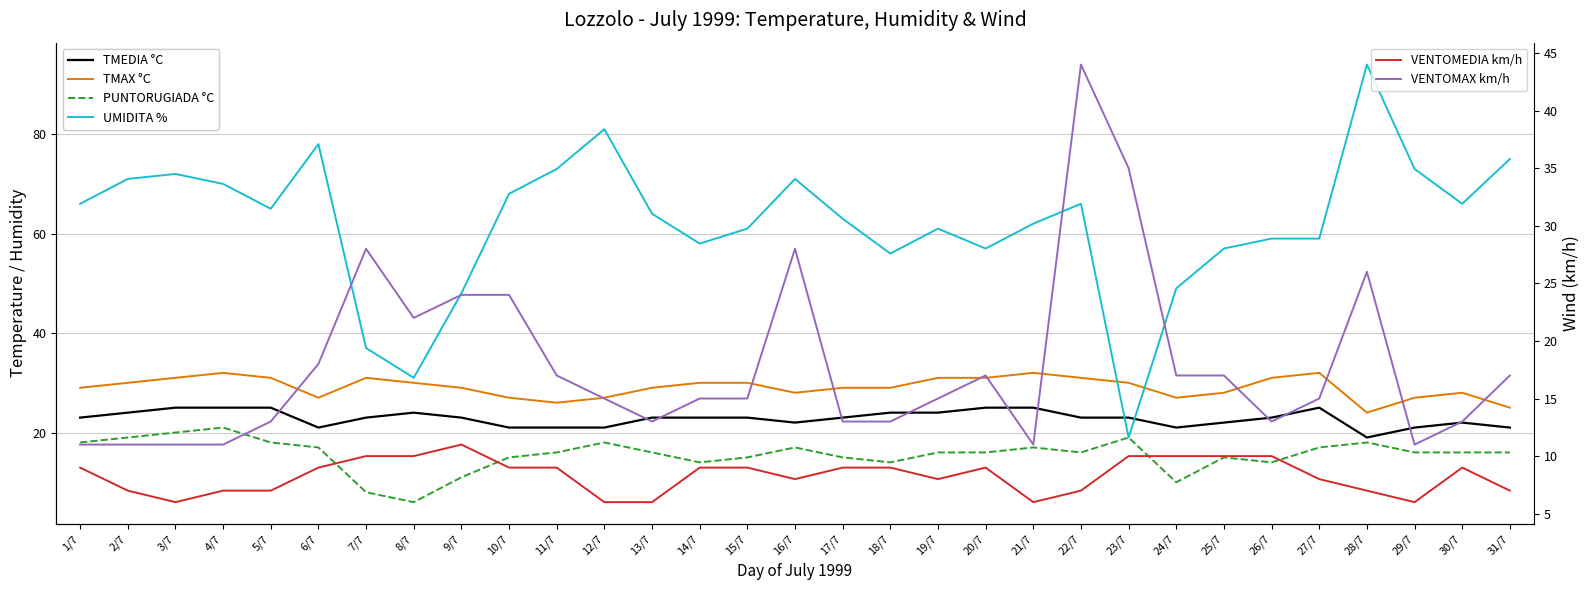

How many interior local peaks does the VENTOMEDIA km/h series have?

3